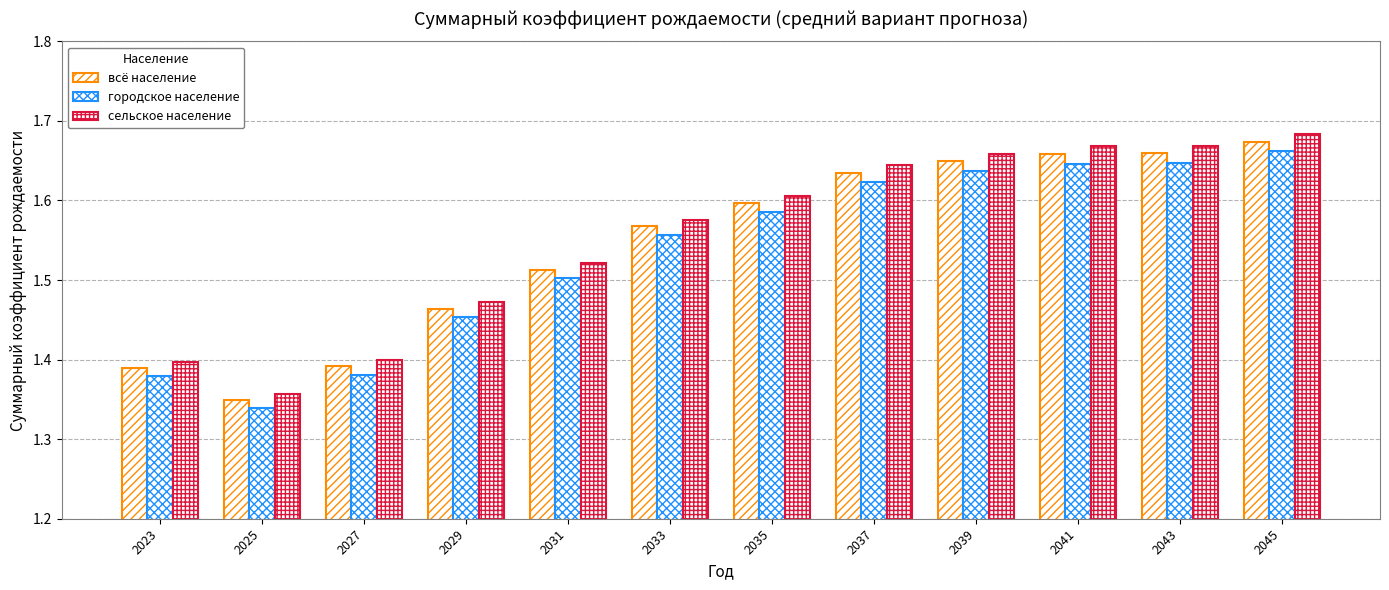

At which label does всё население reach its minimum?

2025